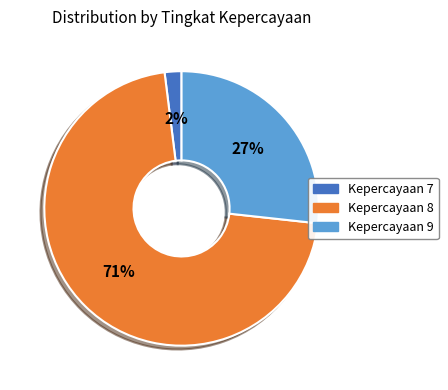

To the nearest percent, what is the average slice percentage?

33%